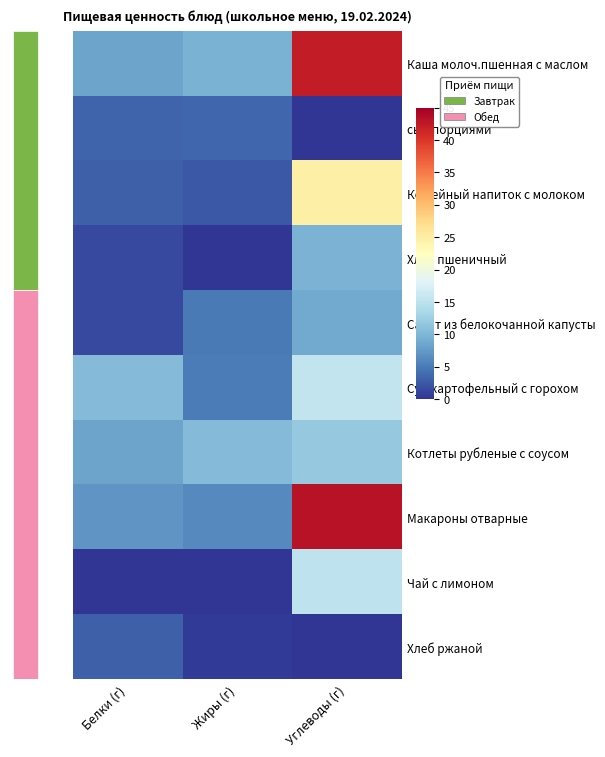

What is the total value across all series at Углеводы (г)?

171.5